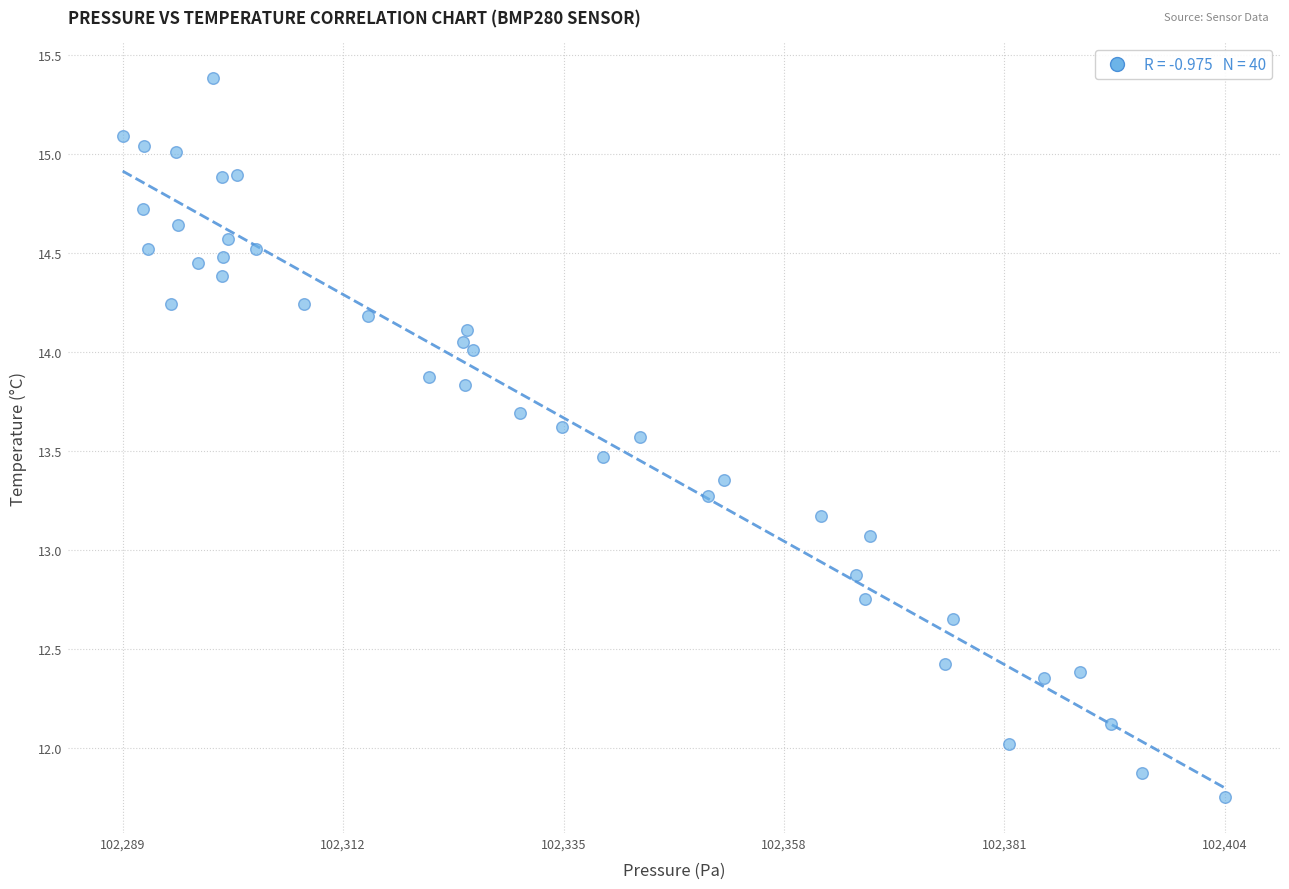

What is the range of Y values (max minus min)?

3.6